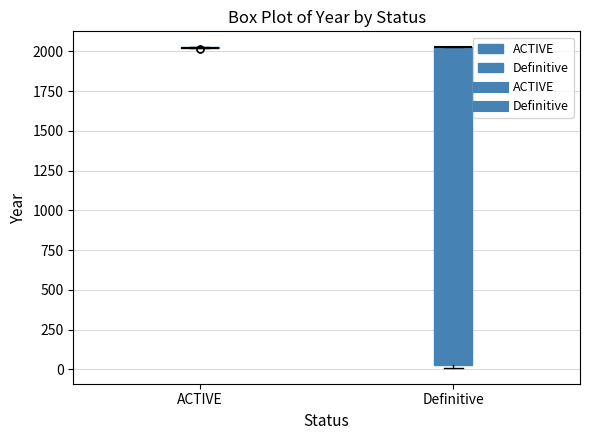

Reading left to right, read every box against the y-axis: the position of its median line, the range the box covers, and the ends of its whiskers. The values are not printed on the chart, so give them approximately, as read against the axis.

ACTIVE: box collapsed to a line at 2000, whiskers 2000 to 2050
Definitive: median 2000 (drawn on the box's upper edge), box 50 to 2050, whiskers 0 to 2050